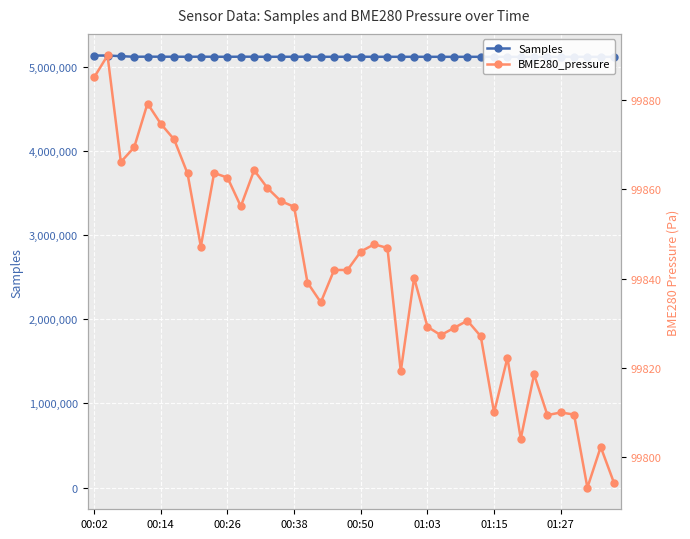

Reading left to right, extract all data points from this chart.

Samples: 5130712.0	5130827.0	5123120.0	5116501.0	5117649.0	5116967.0	5117001.0	5116582.0	5117133.0	5116626.0	5116217.0	5117280.0	5116935.0	5116072.0	5116493.0	5116524.0	5117158.0	5116182.0	5116160.0	5116383.0	5116877.0	5116063.0	5116251.0	5115871.0	5116382.0	5115878.0	5115963.0	5115734.0	5115977.0	5115895.0	5115523.0	5115856.0	5114975.0	5115740.0	5115101.0	5116138.0	5115789.0	5115855.0	5115075.0	5115668.0
BME280_pressure: 99885.1	99889.9	99866.1	99869.4	99879.2	99874.6	99871.1	99863.5	99847.2	99863.6	99862.6	99856.2	99864.2	99860.2	99857.3	99856.1	99839.1	99834.7	99841.9	99841.9	99846.0	99847.7	99846.8	99819.2	99840.2	99829.2	99827.3	99828.9	99830.6	99827.1	99810.0	99822.2	99804.1	99818.5	99809.4	99810.0	99809.5	99793.2	99802.3	99794.2